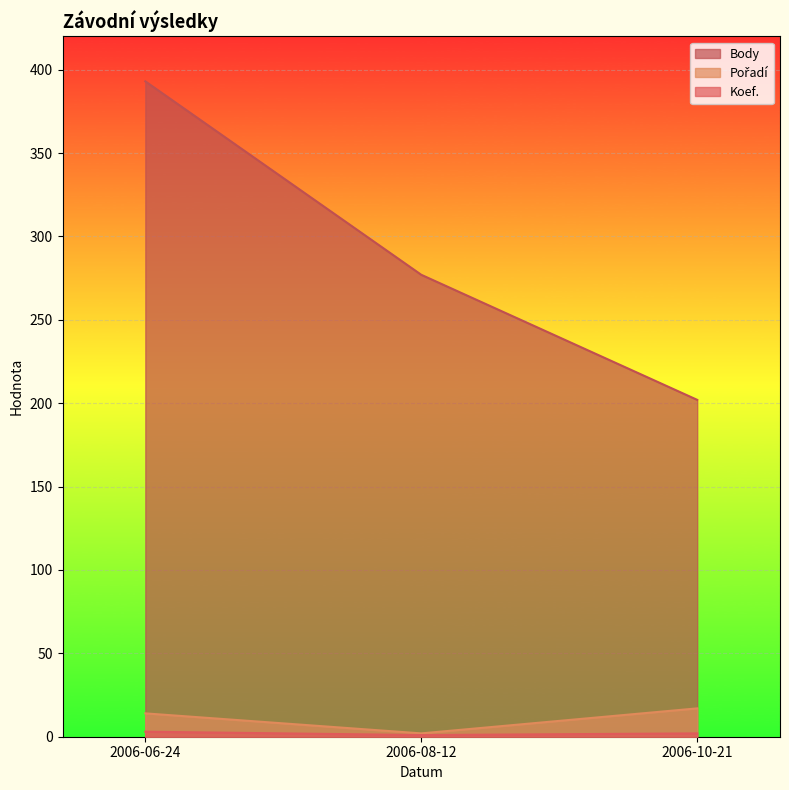

At how many categories does at least one series exceed 67?

3